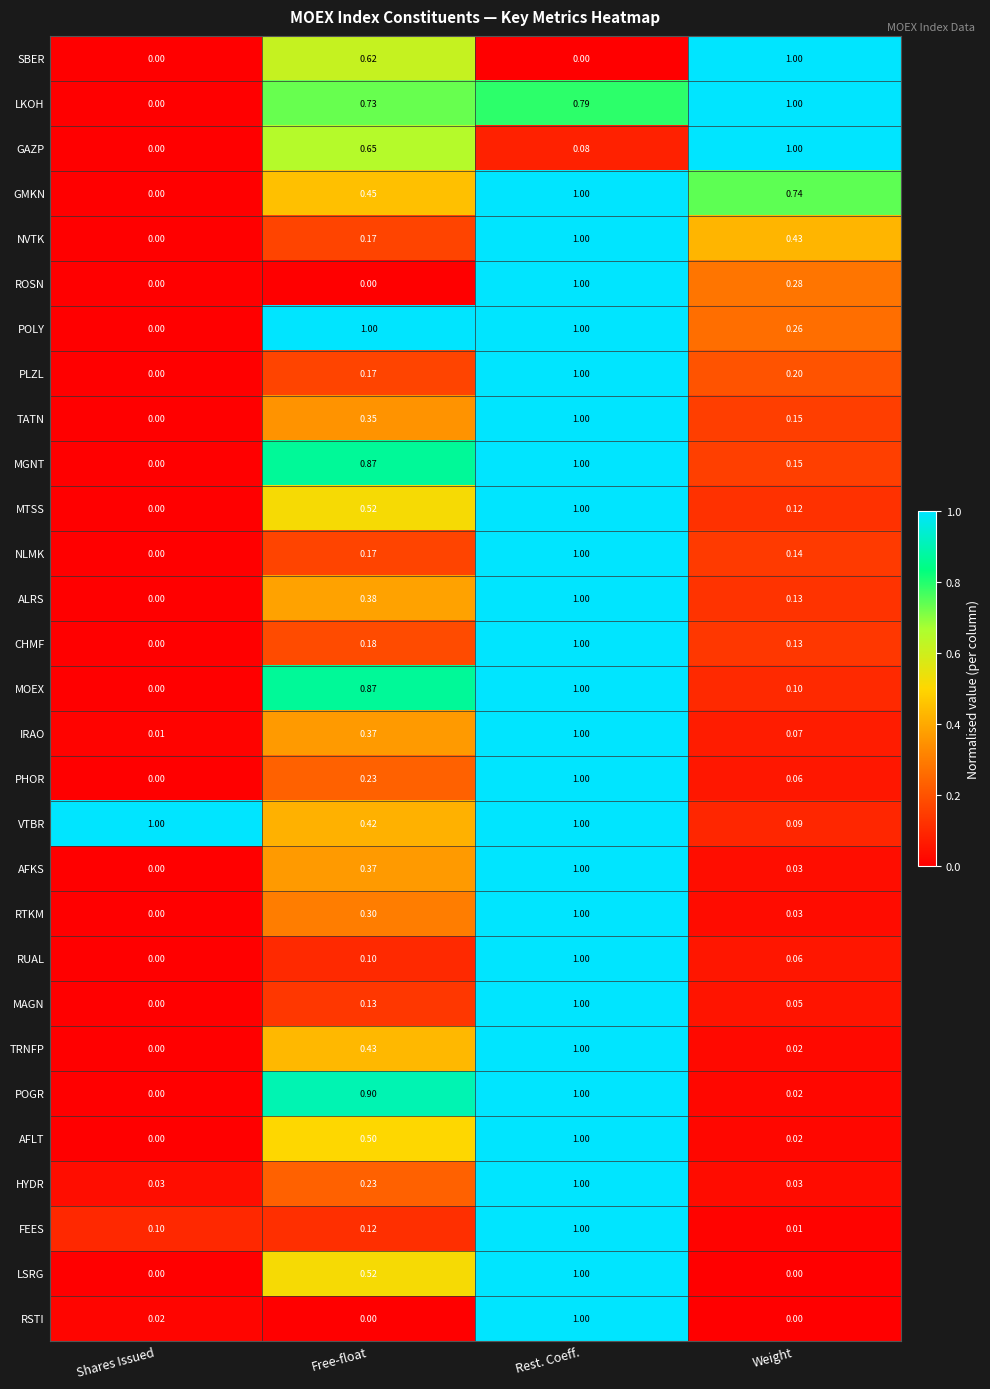

Where is MAGN nearest to the value 0?

Shares Issued